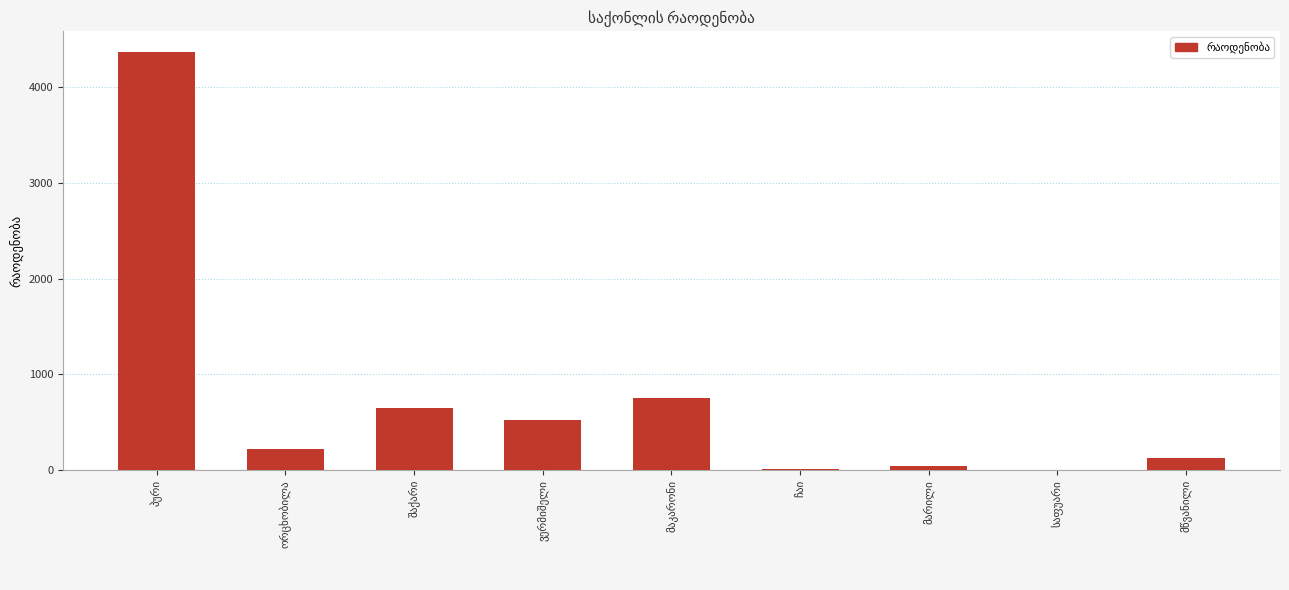

What is the maximum value shown in the chart?

4363.2